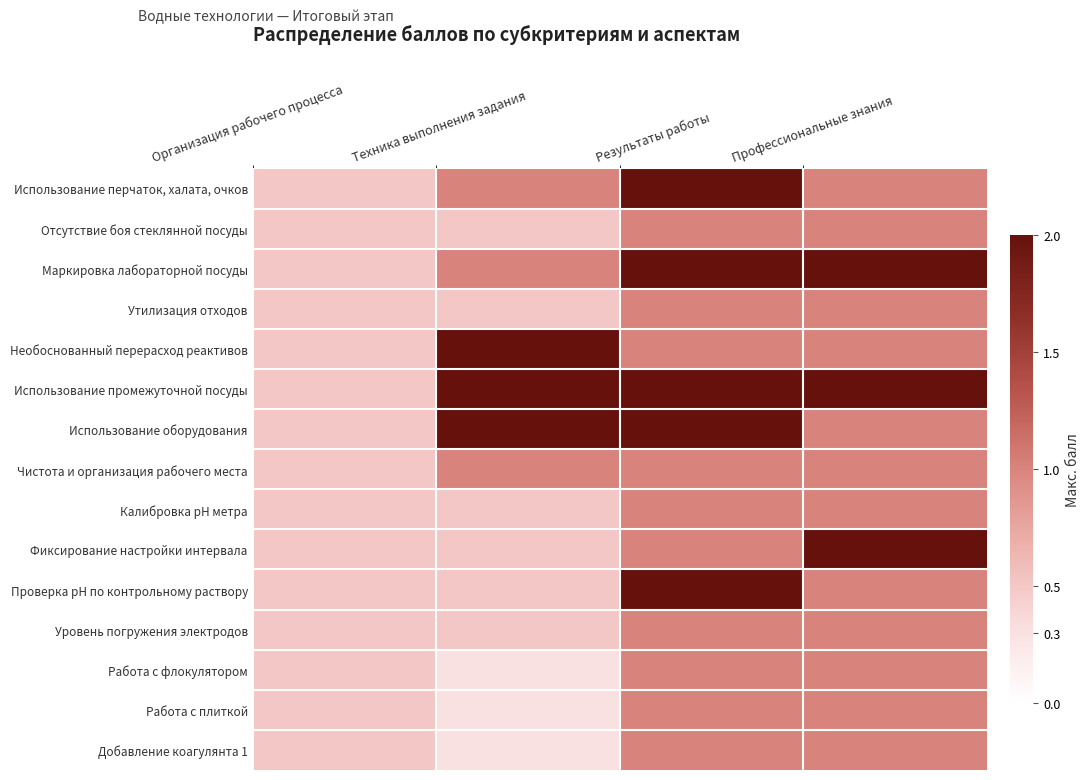

What is the spread (max minus min) of values at Результаты работы?

1.0